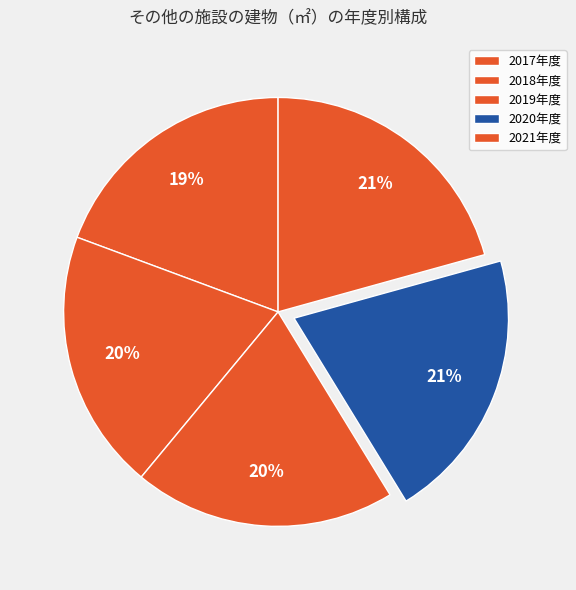

What is the smallest slice in the pie chart?

2017年度